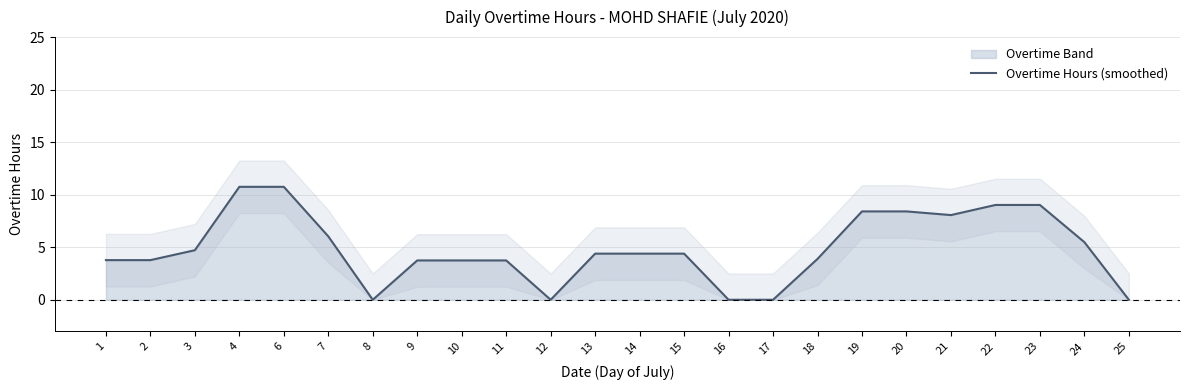

What is the ratio of the value at 4 to the value at 9?

2.9